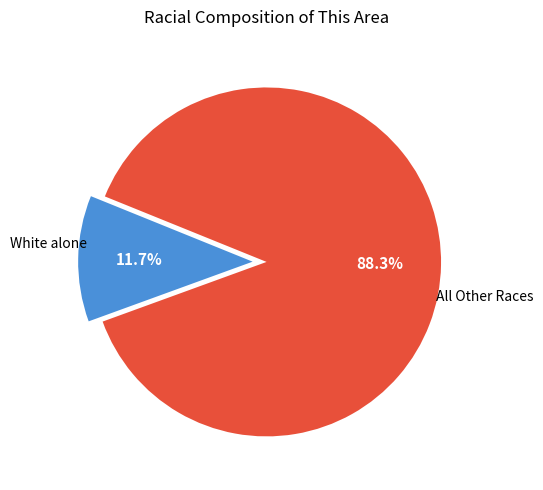

Is there a majority slice in this chart?

Yes